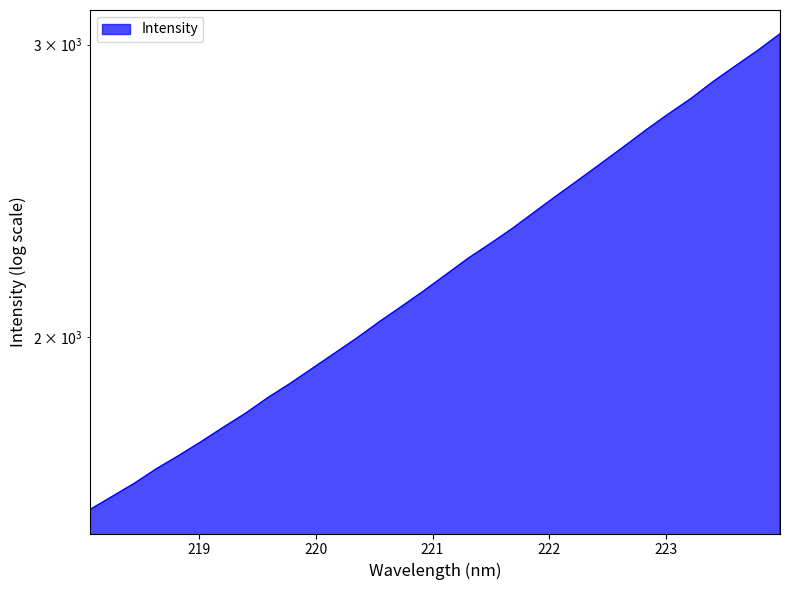

Reading left to right, list all the values displayed in this chart.

218.0596=1575.0	218.2508=1604.1	218.442=1633.8	218.6332=1667.3	218.8244=1698.1	219.0156=1730.8	219.2067=1766.0	219.3979=1800.6	219.589=1840.0	219.7801=1876.6	219.9712=1916.3	220.1623=1957.0	220.3533=1998.7	220.5444=2043.8	220.7354=2087.8	220.9264=2133.4	221.1174=2182.3	221.3083=2232.2	221.4993=2278.3	221.6902=2327.1	221.8812=2381.1	222.0721=2435.8	222.263=2490.6	222.4538=2547.3	222.6447=2606.1	222.8355=2667.0	223.0264=2726.3	223.2172=2784.4	223.408=2851.0	223.5987=2913.3	223.7895=2976.1	223.9802=3045.4